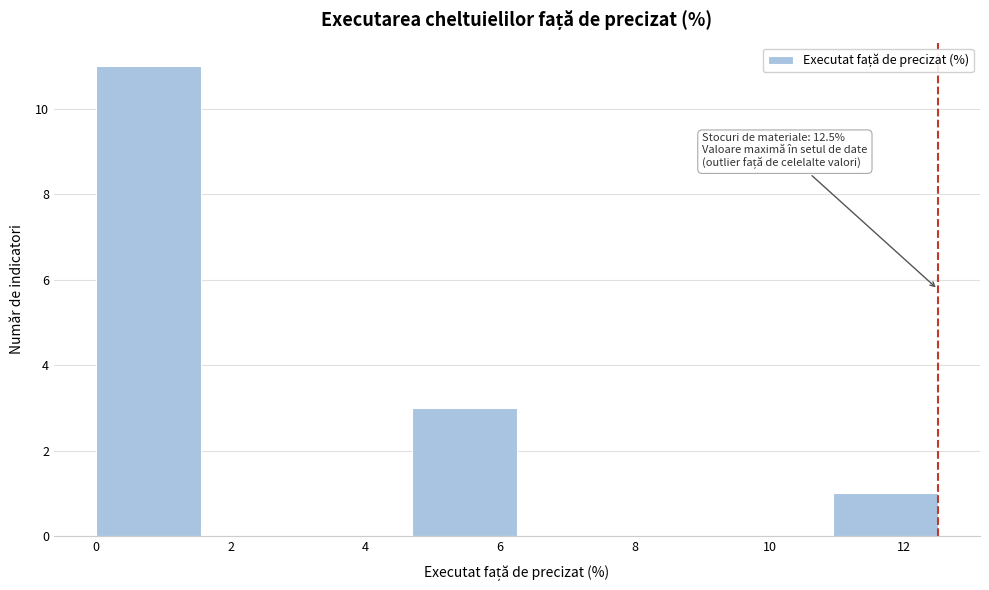

Which range on the x-axis has the tallest bar?

0.0 to 1.6